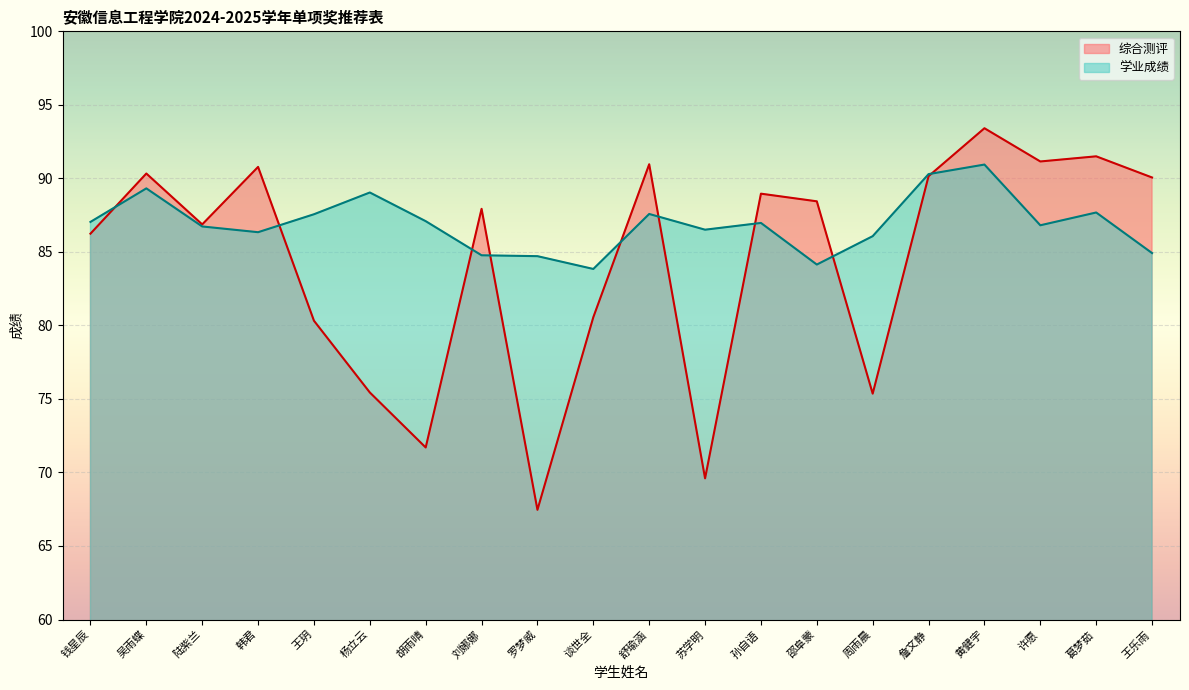

Reading left to right, extract all data points from this chart.

综合测评: 86.2	90.3	86.9	90.8	80.3	75.4	71.7	87.9	67.5	80.6	91.0	69.6	89.0	88.4	75.4	90.2	93.4	91.2	91.5	90.1
学业成绩: 87.0	89.3	86.7	86.3	87.6	89.0	87.1	84.8	84.7	83.8	87.6	86.5	87.0	84.1	86.1	90.3	90.9	86.8	87.7	84.9